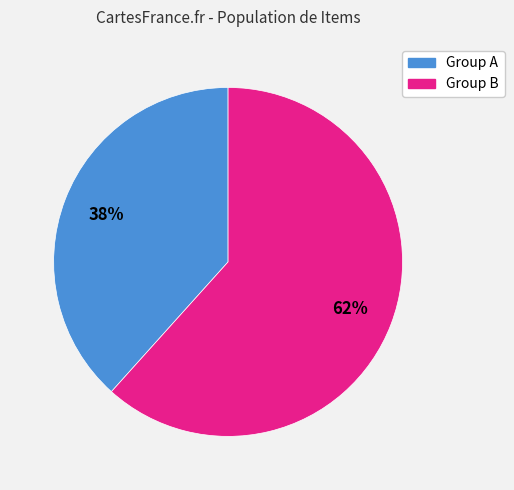

Is there any slice that represents more than half of the pie?

Yes